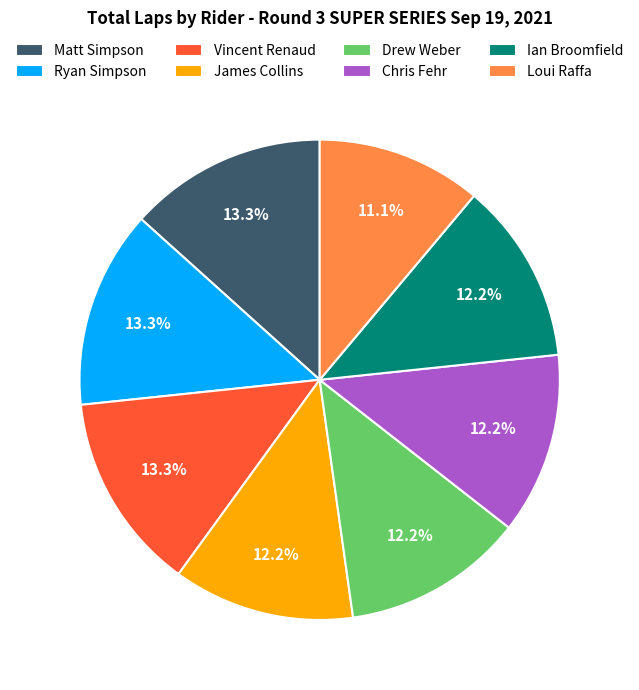

Between James Collins and Matt Simpson, which is larger?

Matt Simpson